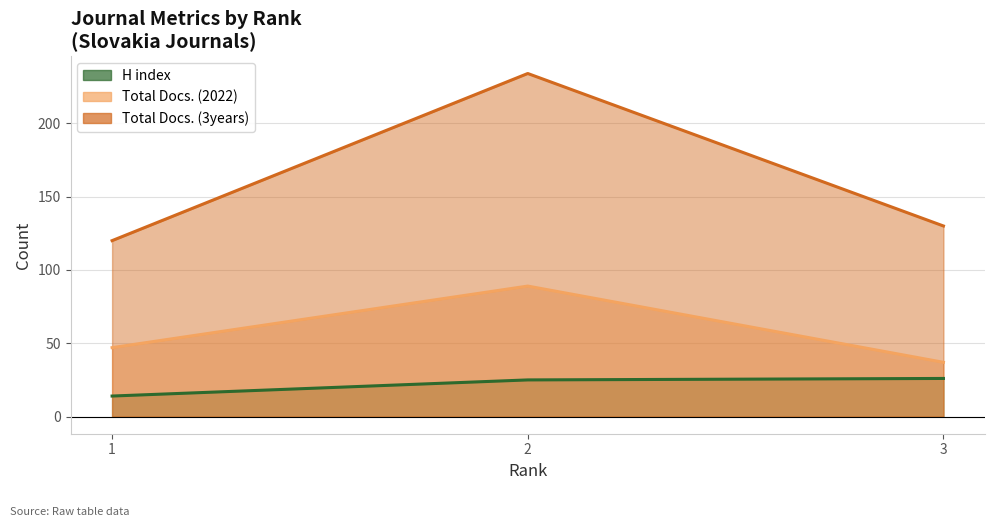

Where is H index nearest to the value 20?

2